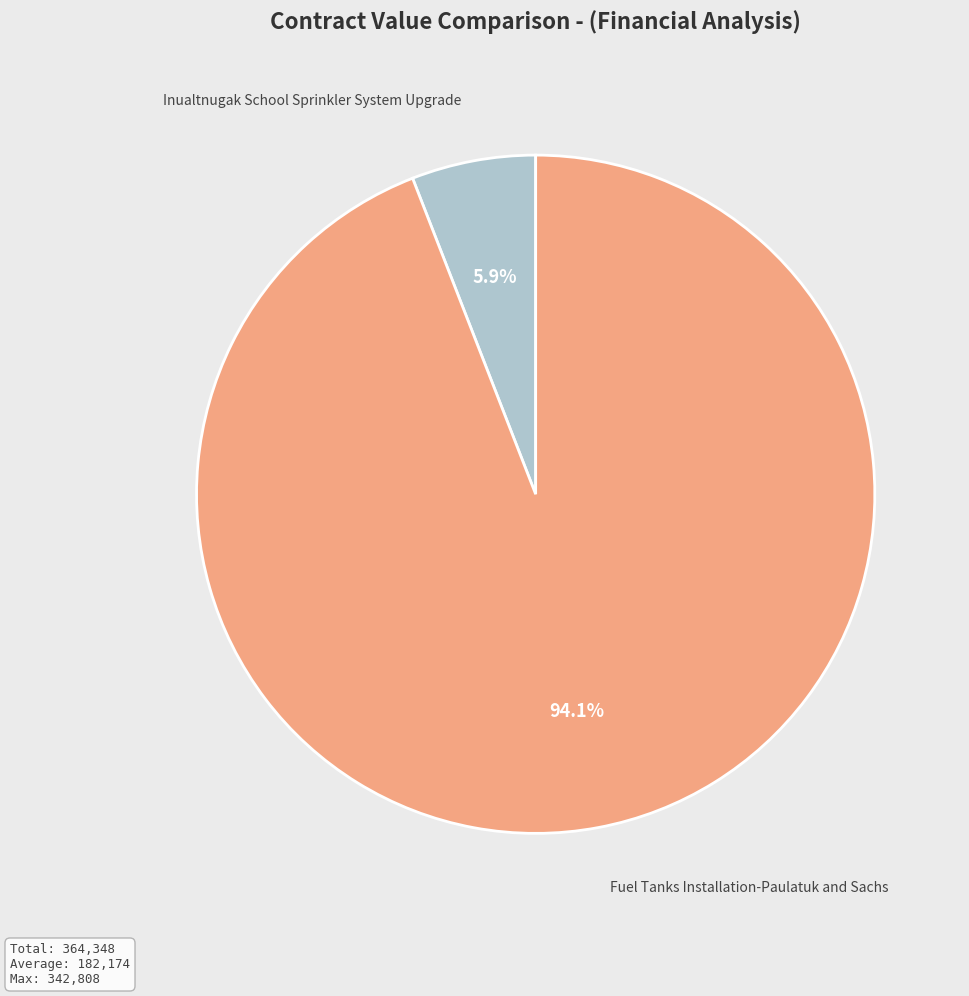

Count the number of slices in the pie.

2